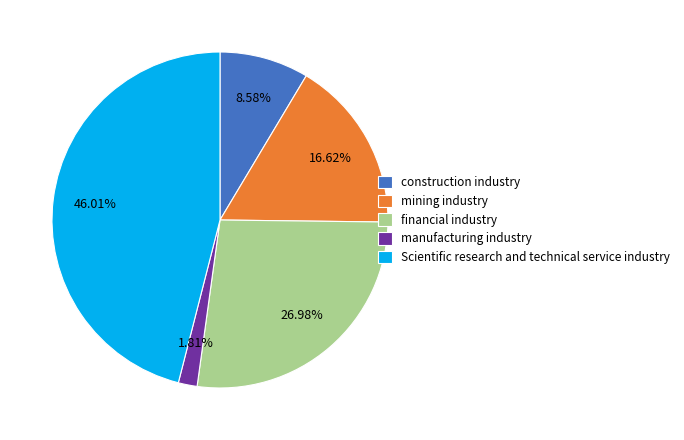

Is there any slice that represents more than half of the pie?

No